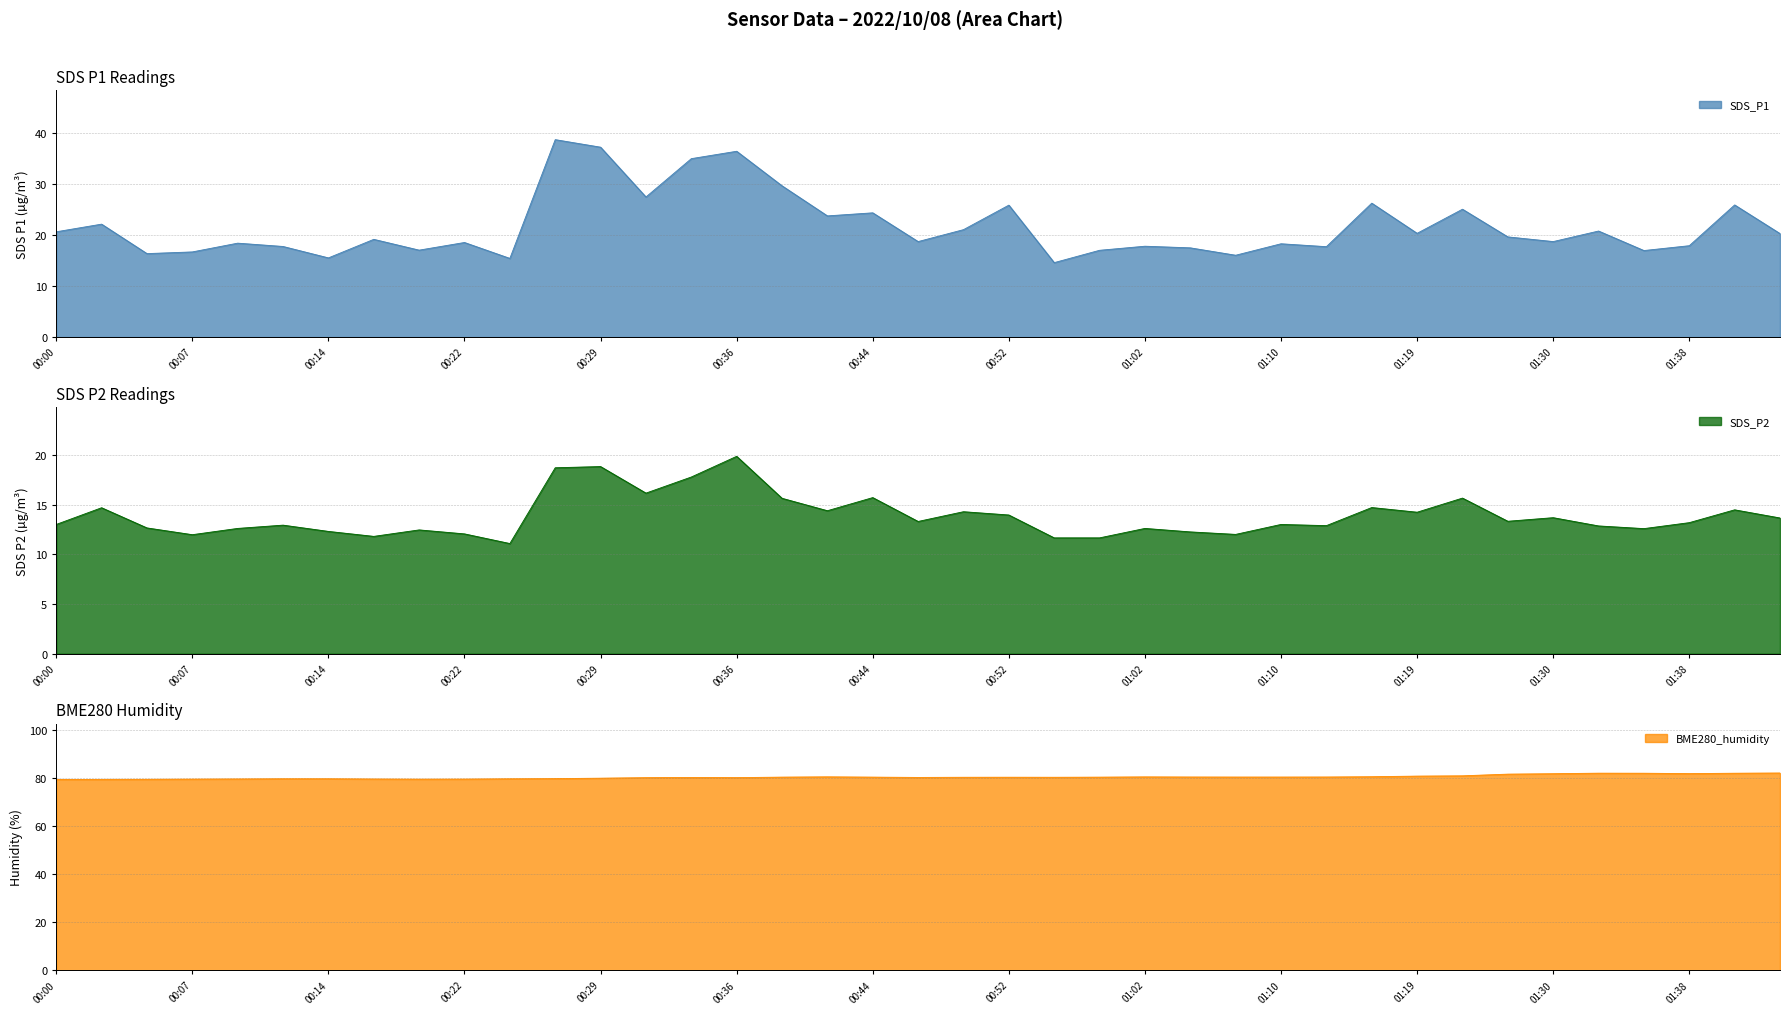

What is the average value of the SDS_P1 series?

21.7